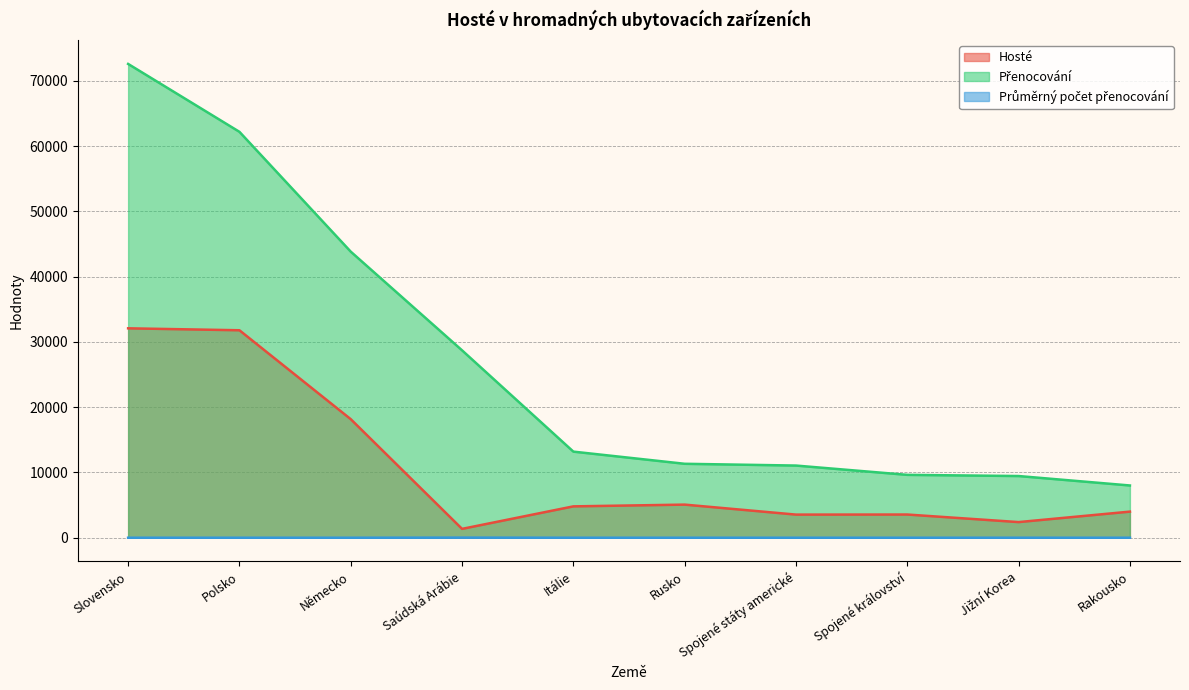

How many values in the Hosté series are below 4808?

5